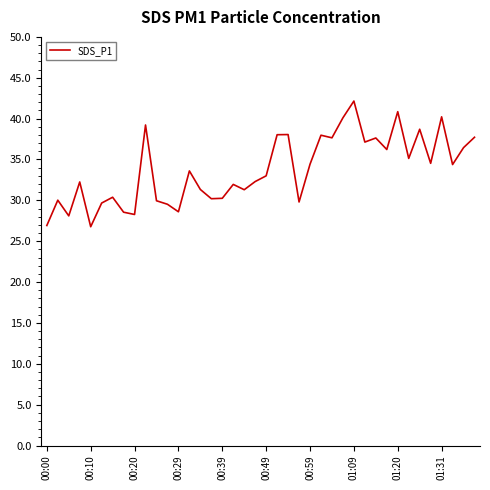

What is the difference between the maximum and minimum values?

15.4